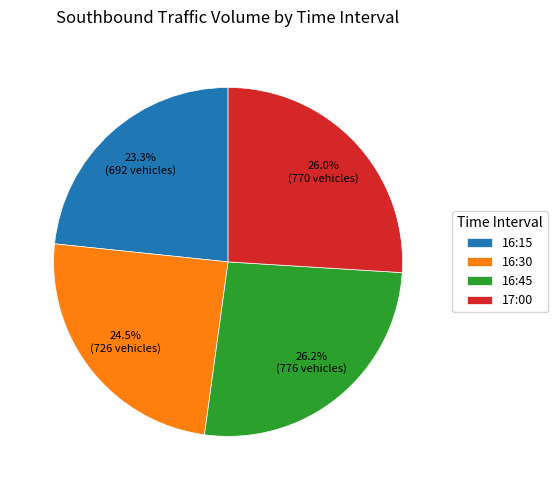

What is the smallest slice in the pie chart?

16:15